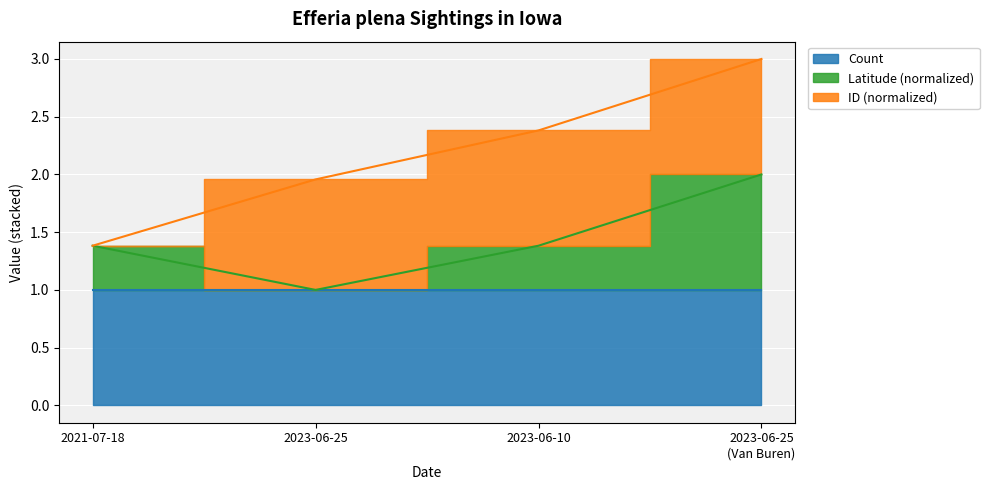

Is the value of Count line at 2021-07-18 greater than the value of Latitude line at 2023-06-25
(Van Buren)?

No